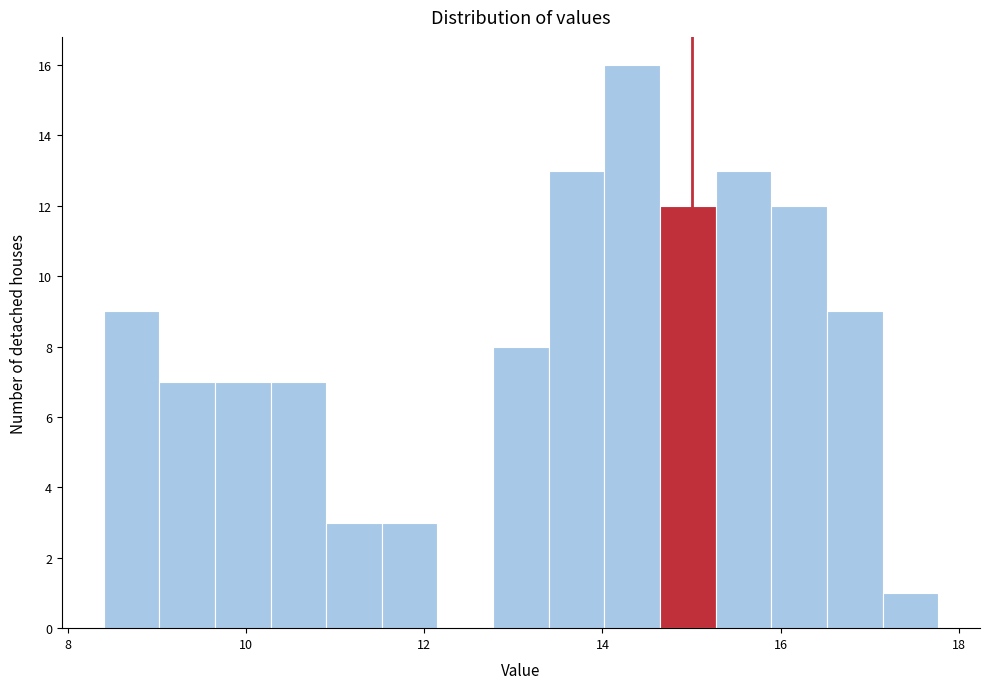

Around what value on the x-axis is the tallest bar? Give the approximate position of its centre, as read against the axis.

14.4